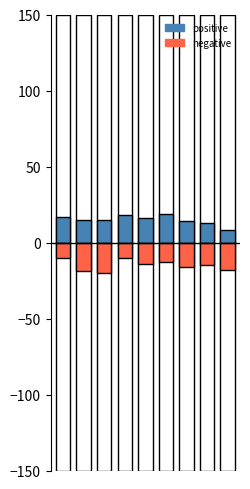

At which category is the sum across all series the highest?

3